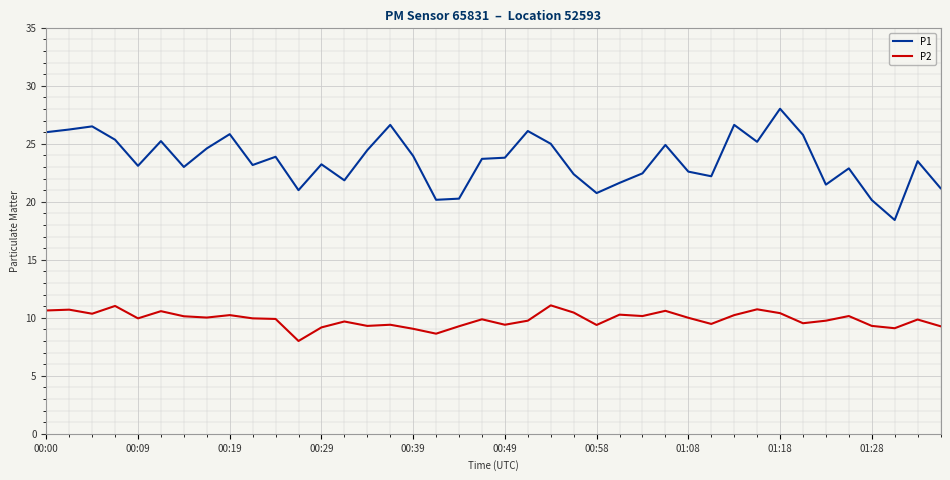

Rank the series by their average value, from lowest to highest.

P2, P1